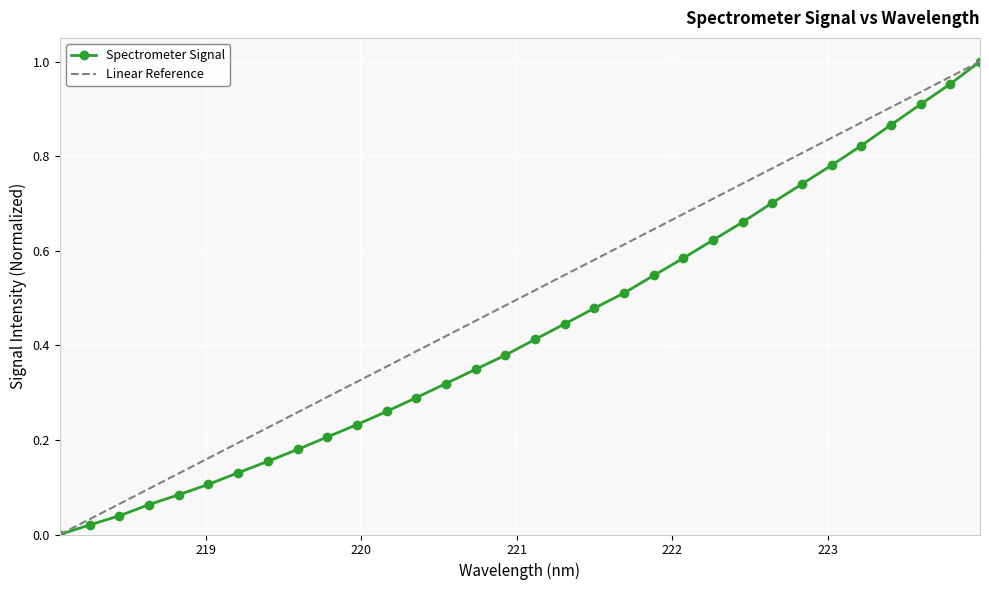

Which series has the largest total across all categories?

Linear Reference